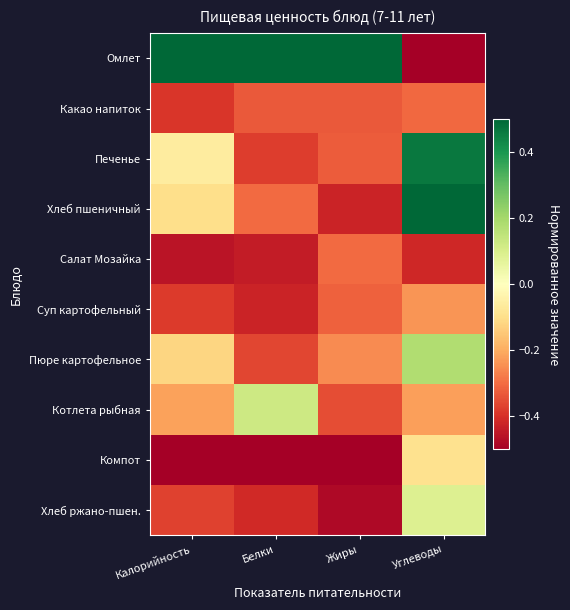

At how many categories does at least one series exceed 0?

4